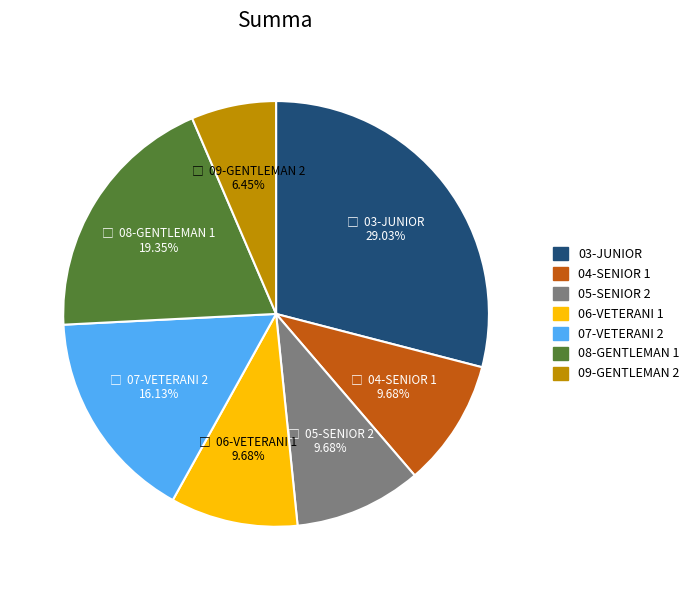

How many slices are in this pie chart?

7